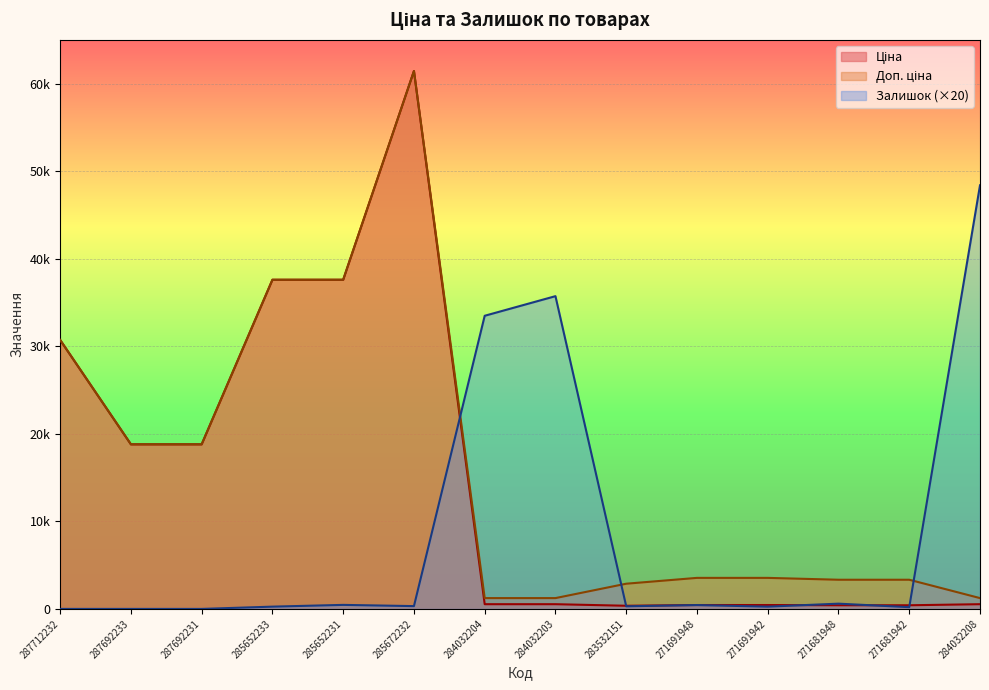

Which series has the largest range (max minus min)?

Ціна